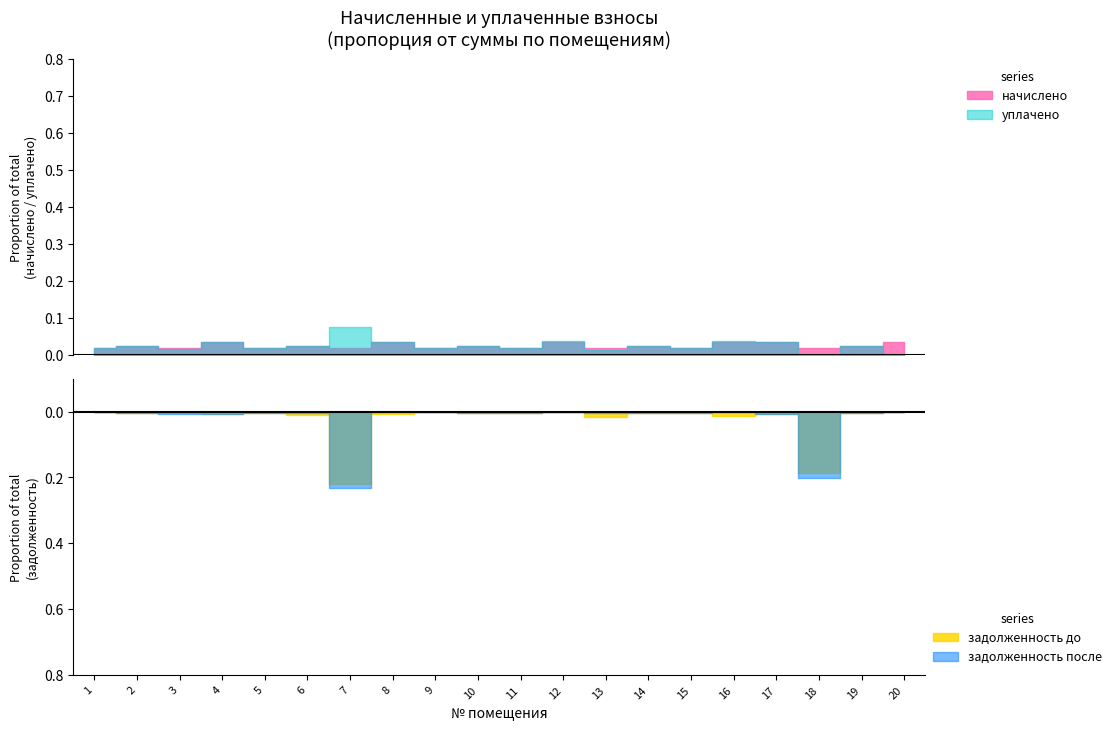

At which category does задолженность_после reach its first local peak?

3